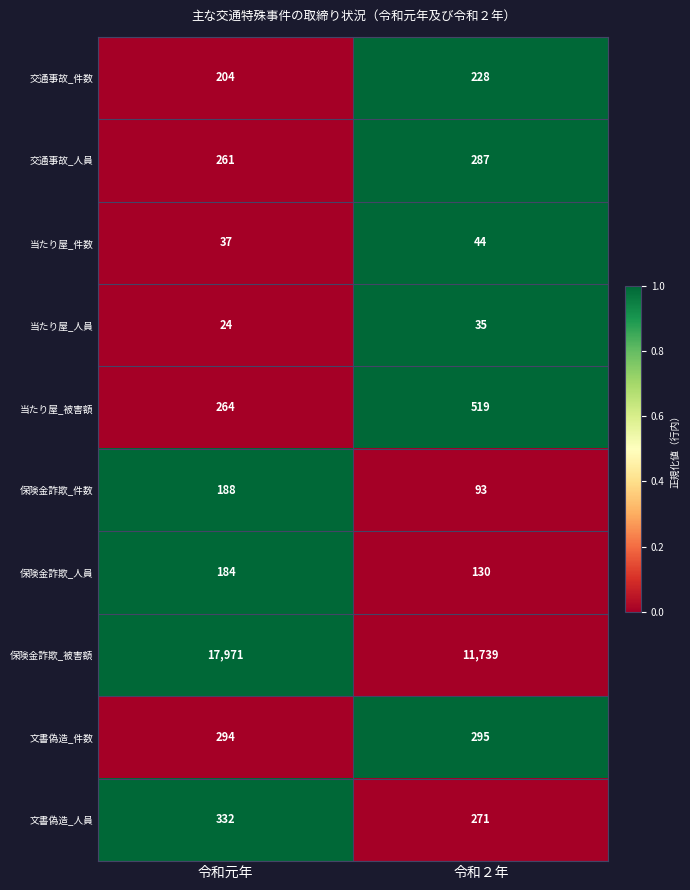

Which series has the largest total across all categories?

保険金詐欺_被害額